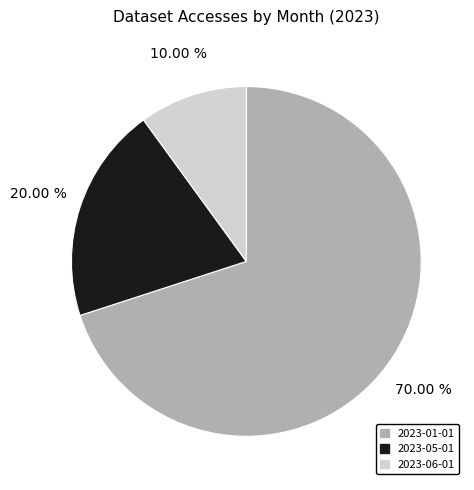

Is there any slice that represents more than half of the pie?

Yes